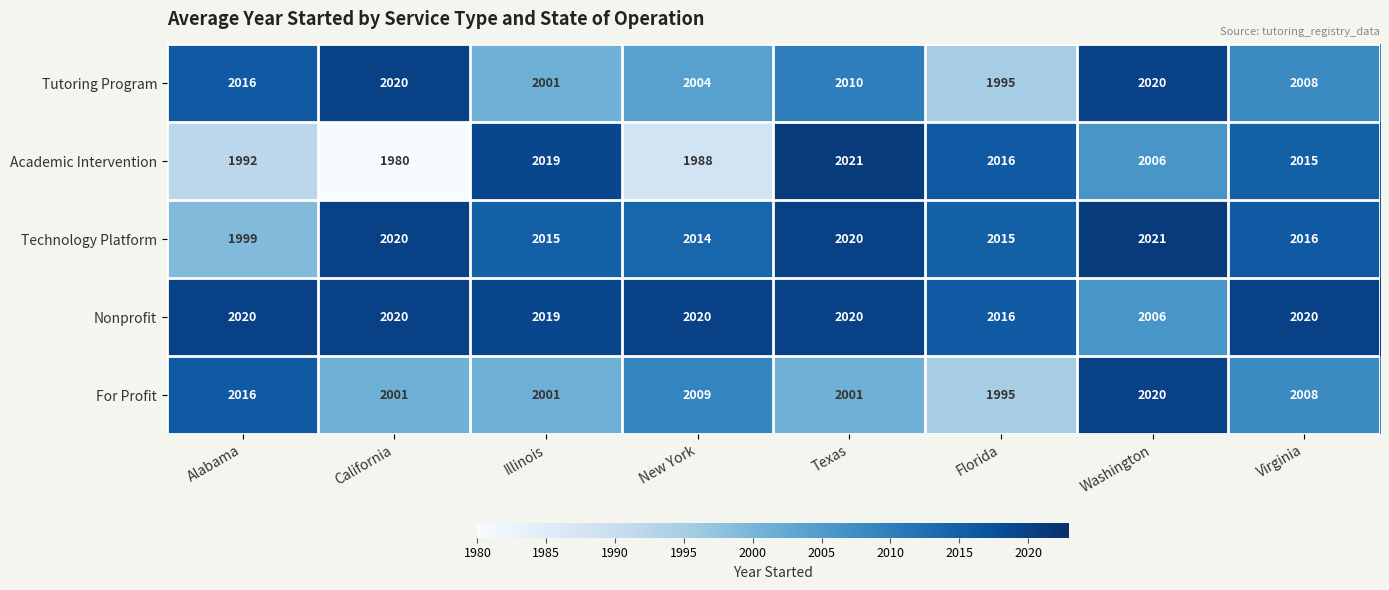

What is the difference between the second highest and second lowest values in the Technology Platform series?

6